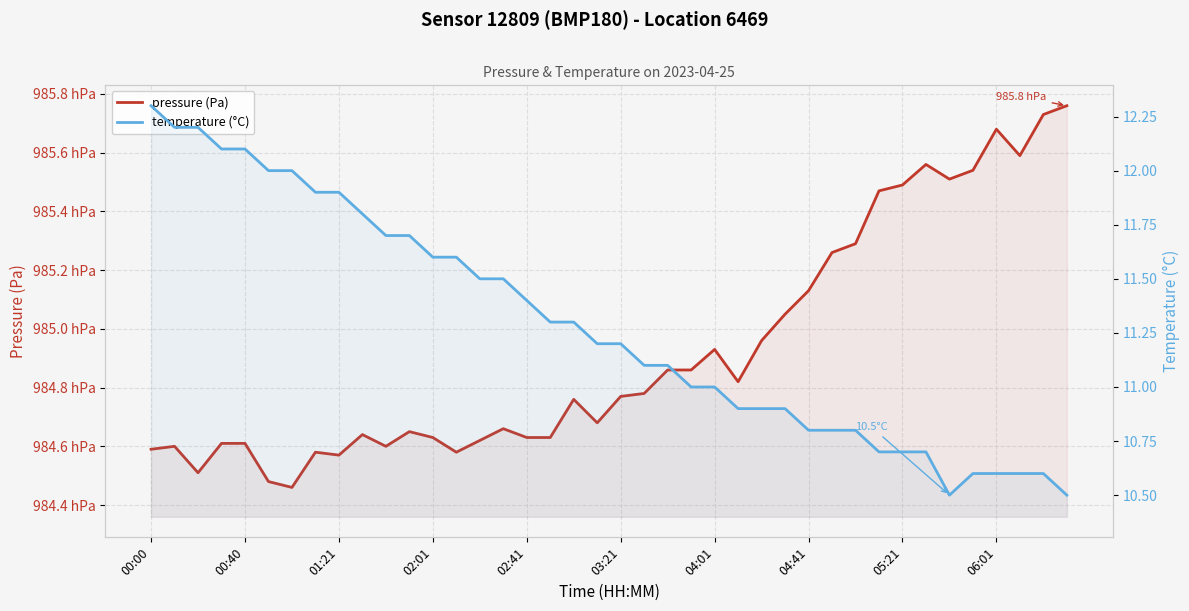

Does the chart display data point markers on the line(s)?

No